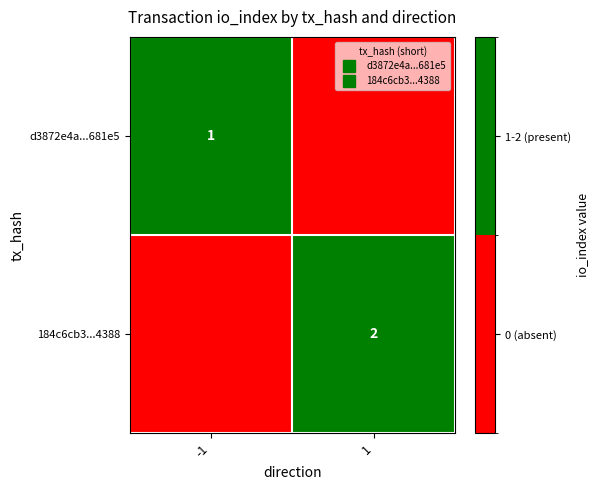

At which label does d3872e4a...681e5 reach its minimum?

1